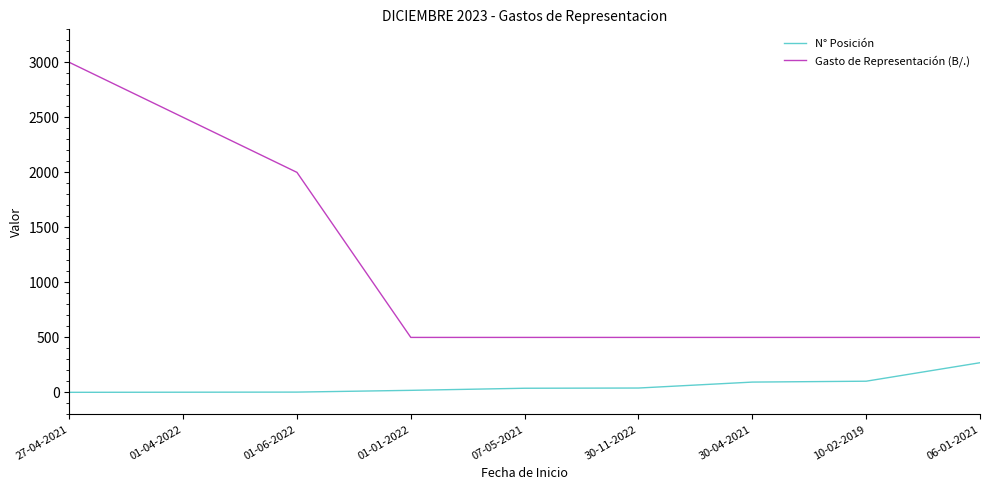

What is the highest value of the Gasto de Representación (B/.) series?

3000